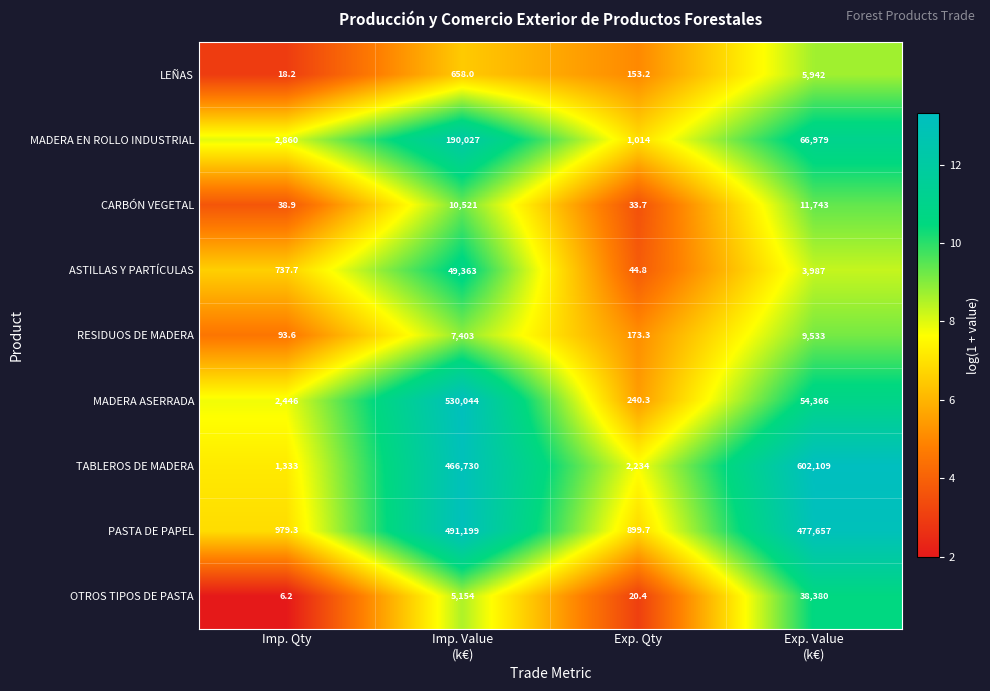

At which category does the chart reach its minimum across all series?

Imp. Qty